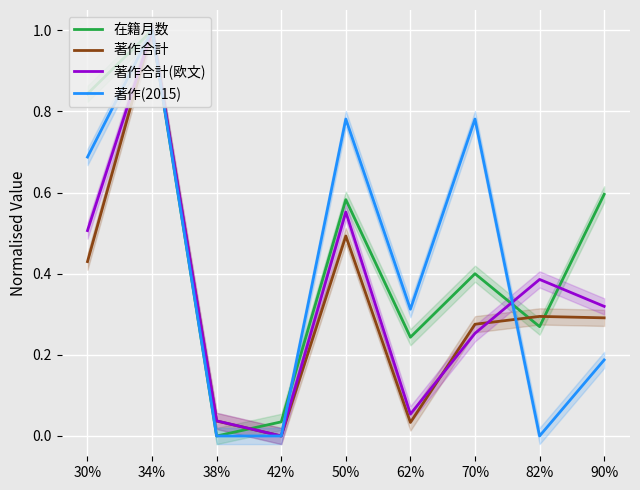

At which category is the sum across all series the highest?

34%